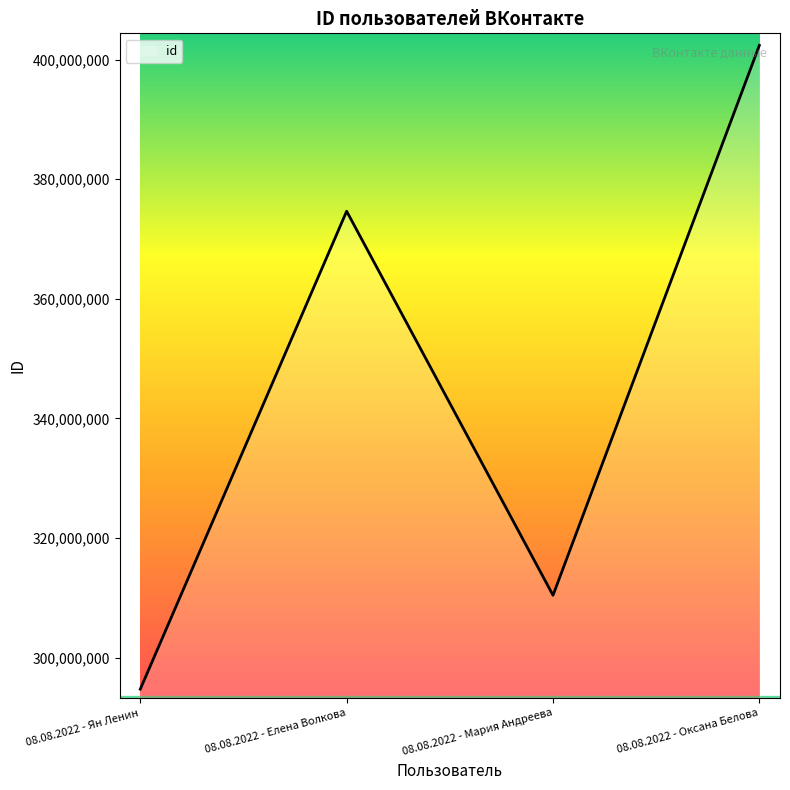

Rank the categories by value from highest to lowest.

08.08.2022 - Оксана Белова, 08.08.2022 - Елена Волкова, 08.08.2022 - Мария Андреева, 08.08.2022 - Ян Ленин